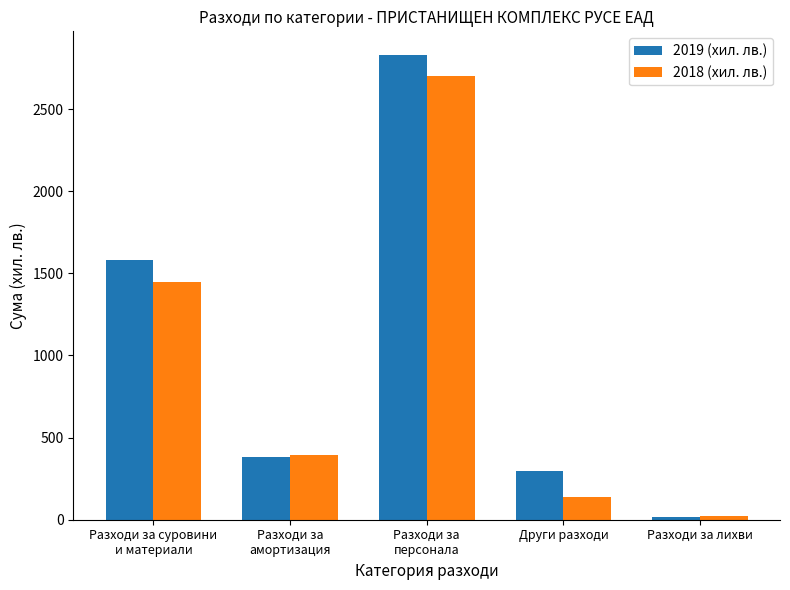

What position from the right is Разходи за
персонала?

3